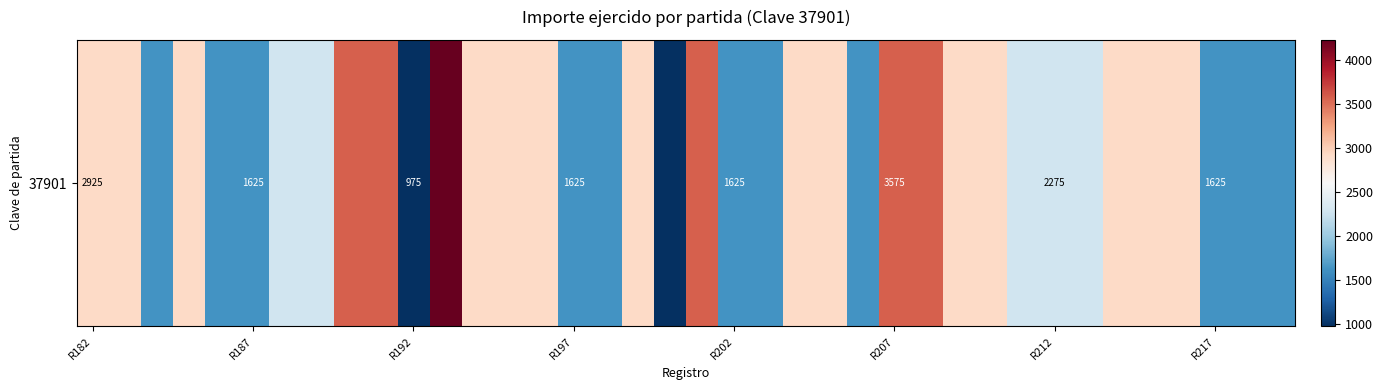

How many values exceed 2925?

6